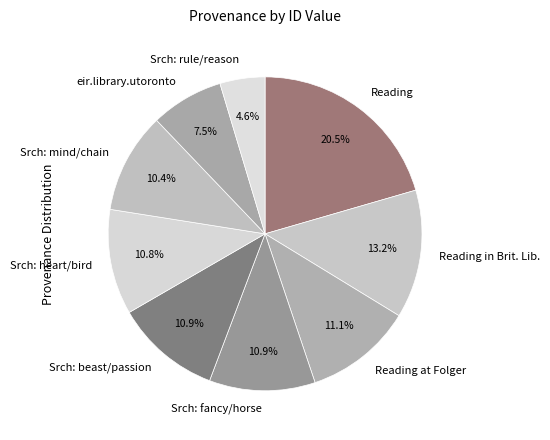

Count the number of slices in the pie.

9